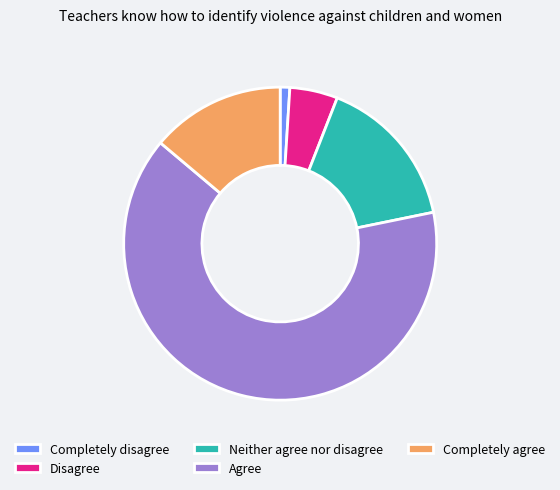

The Disagree slice represents 5% of the pie. True or false?

True